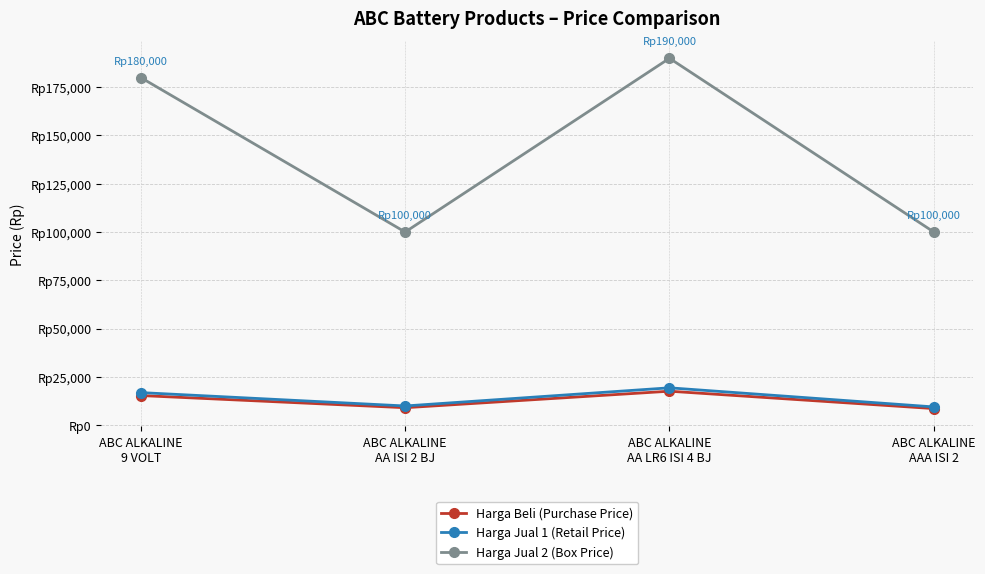

Does the chart have visible grid lines?

Yes